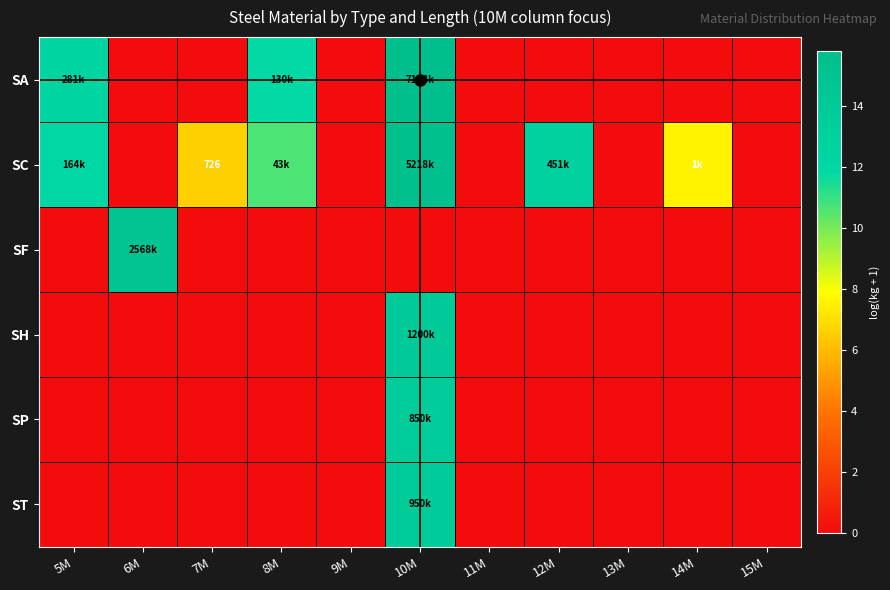

Which category has the highest value across all series?

10M